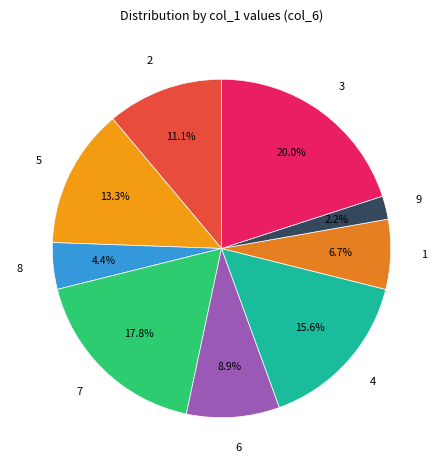

Does any single category account for the majority?

No